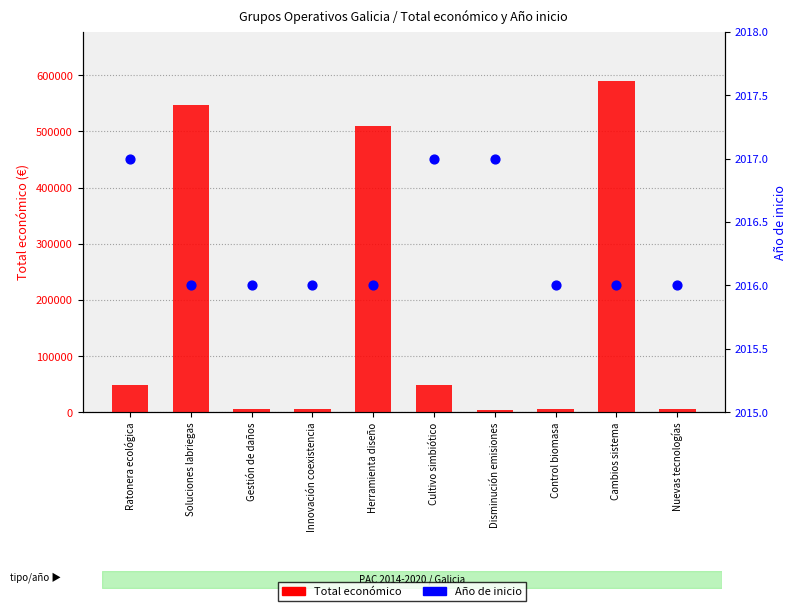

What are all the series names shown in the legend?

Total económico, Año de inicio